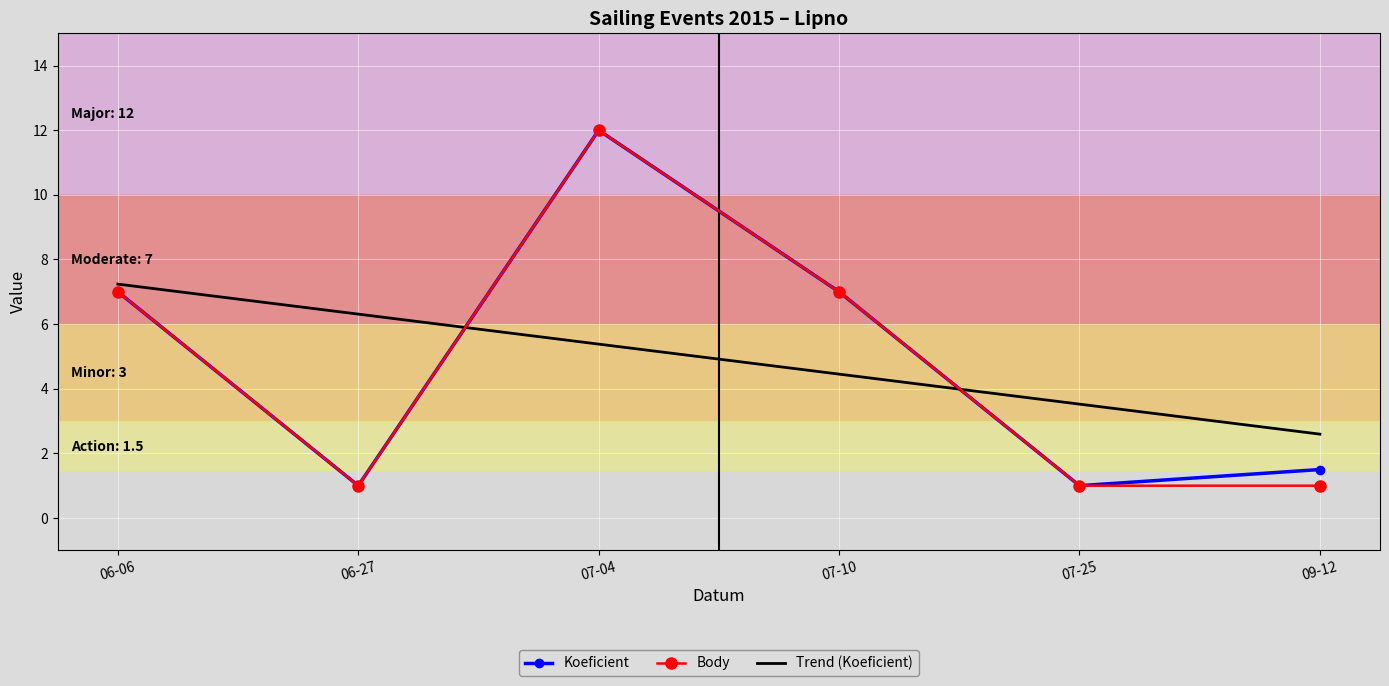

At which category does Body reach its first local valley?

06-27